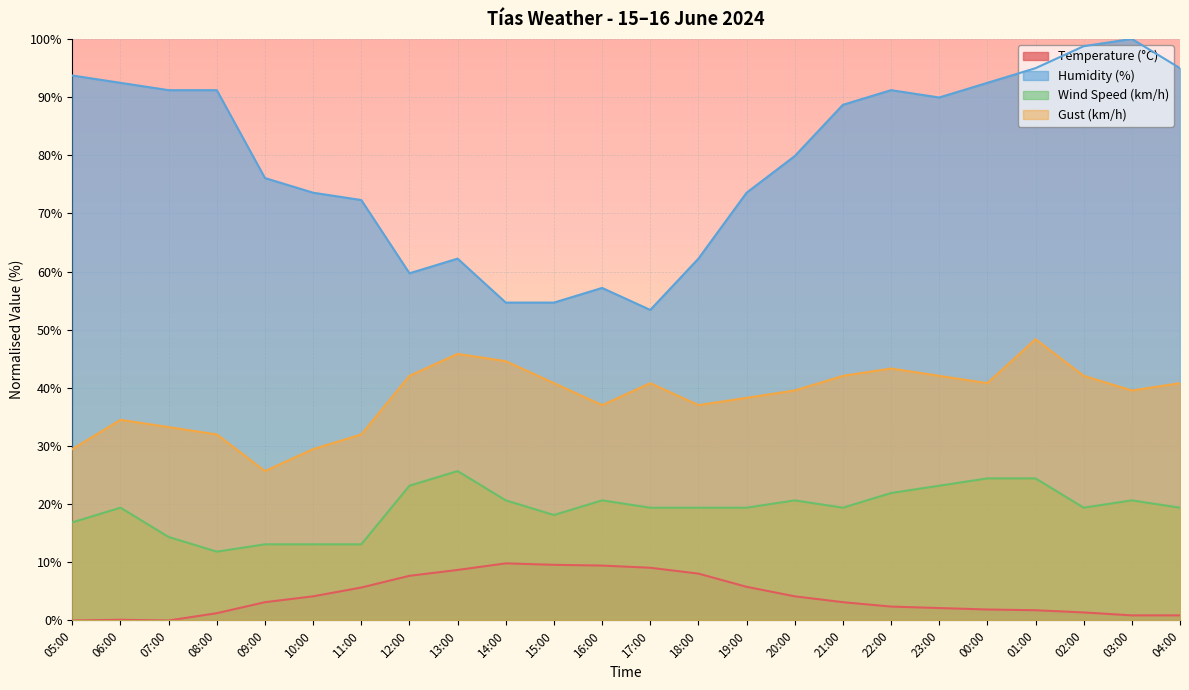

Rank the series by their maximum value, from highest to lowest.

Humidity (%), Gust (km/h), Wind Speed (km/h), Temperature (°C)